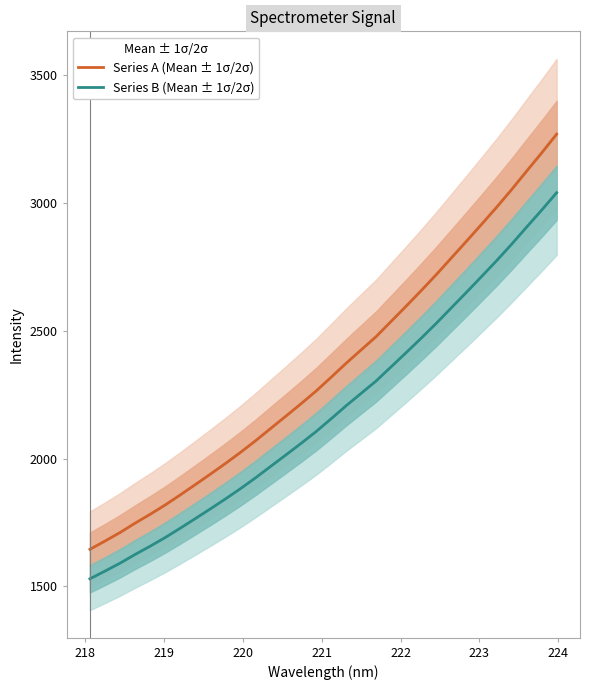

True or false: Series B (Mean ± 1σ/2σ) and Series A (Mean ± 1σ/2σ) intersect in this chart.

False